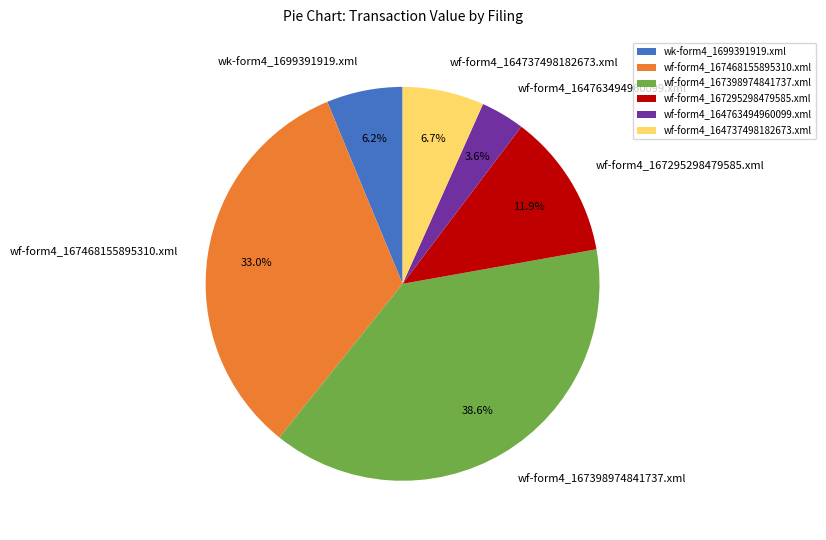

How many slices are in this pie chart?

6